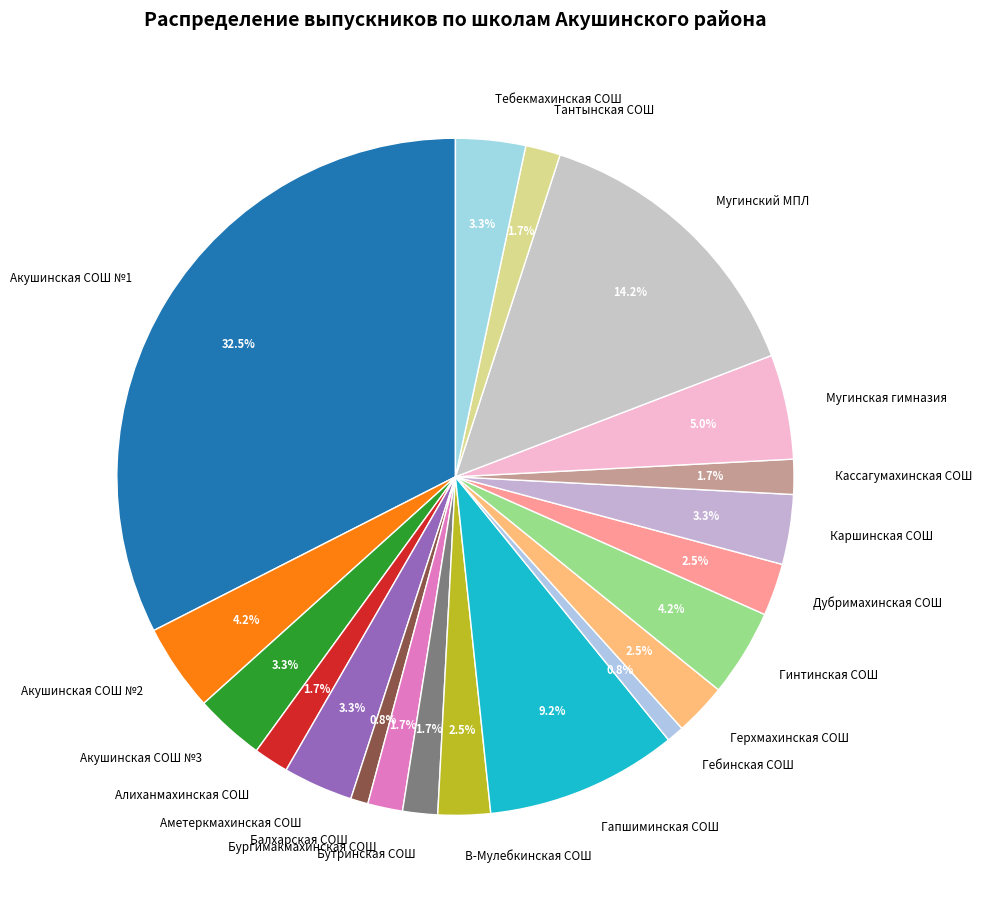

To the nearest percent, what is the average slice percentage?

5%